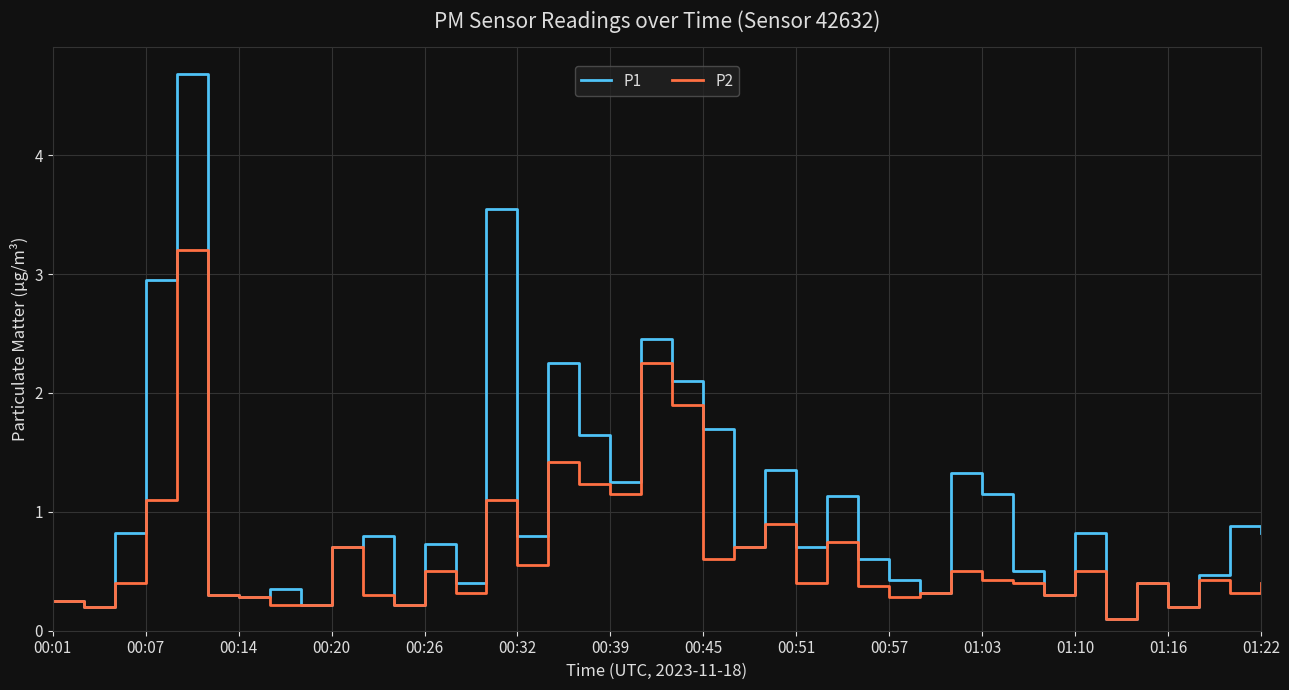

Count the number of data series in this chart.

2